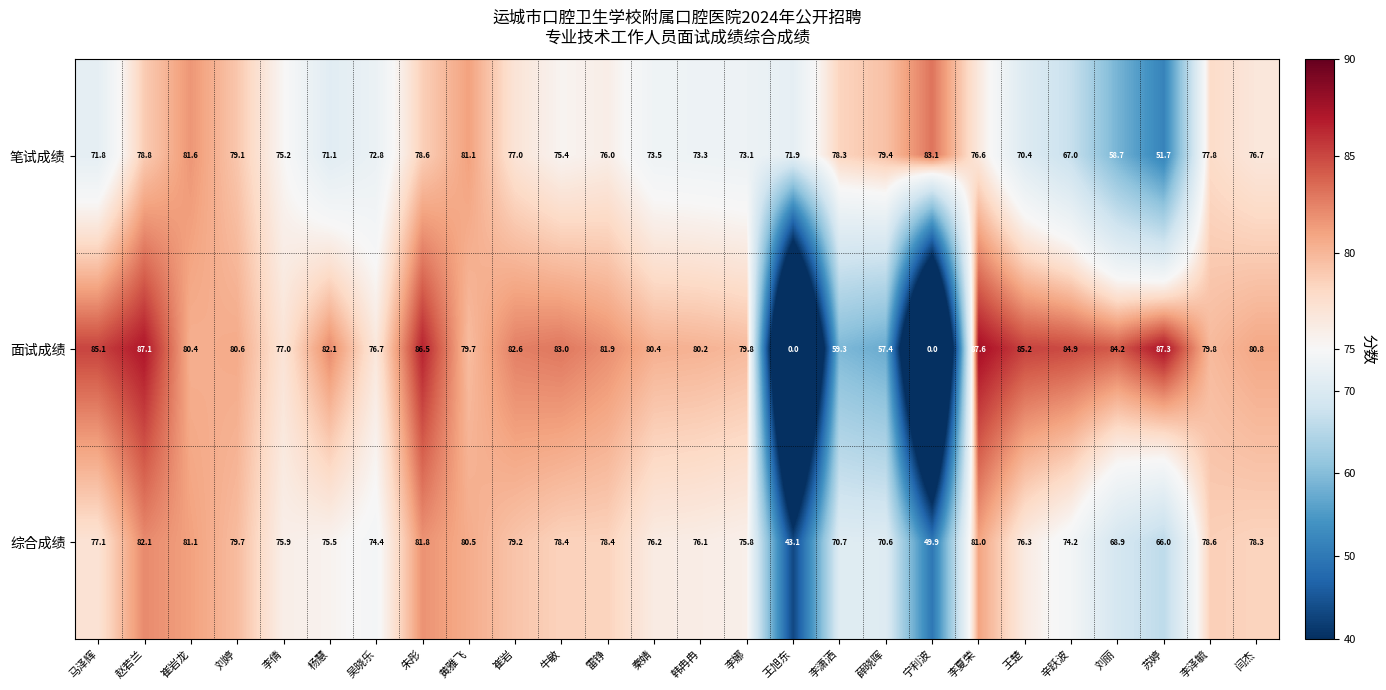

Which series changed the most between 刘婷 and 韩冉冉?

笔试成绩